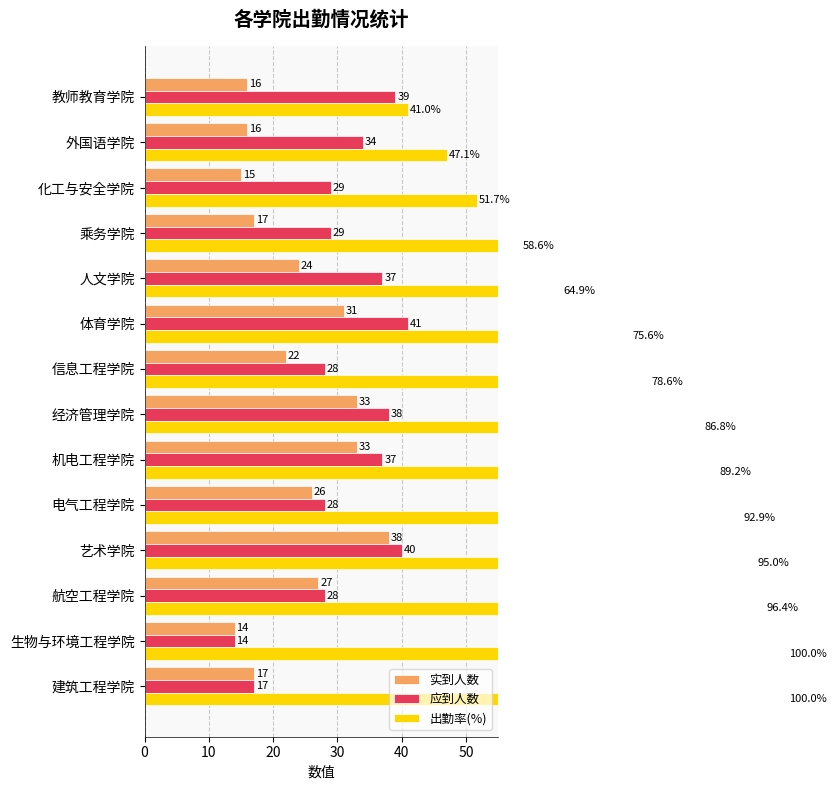

How many data points in 出勤率(%) are above 86?

7